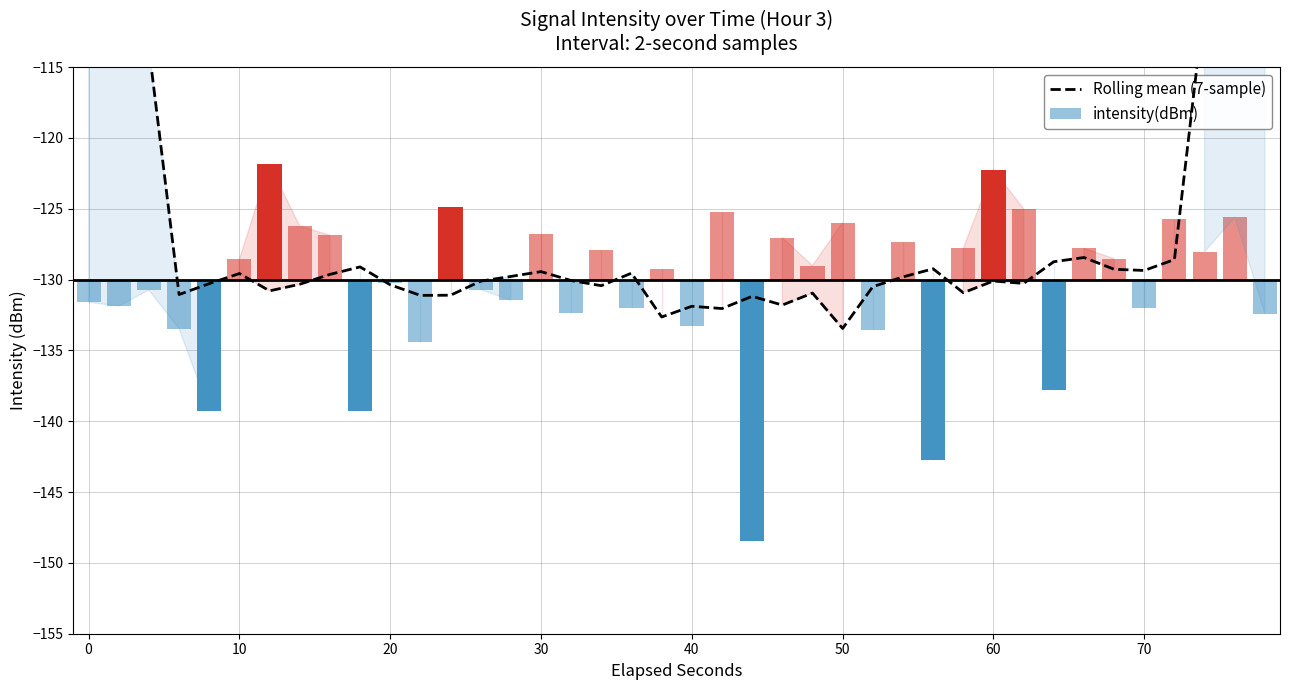

Are the bars grouped side by side (vs. stacked)?

No